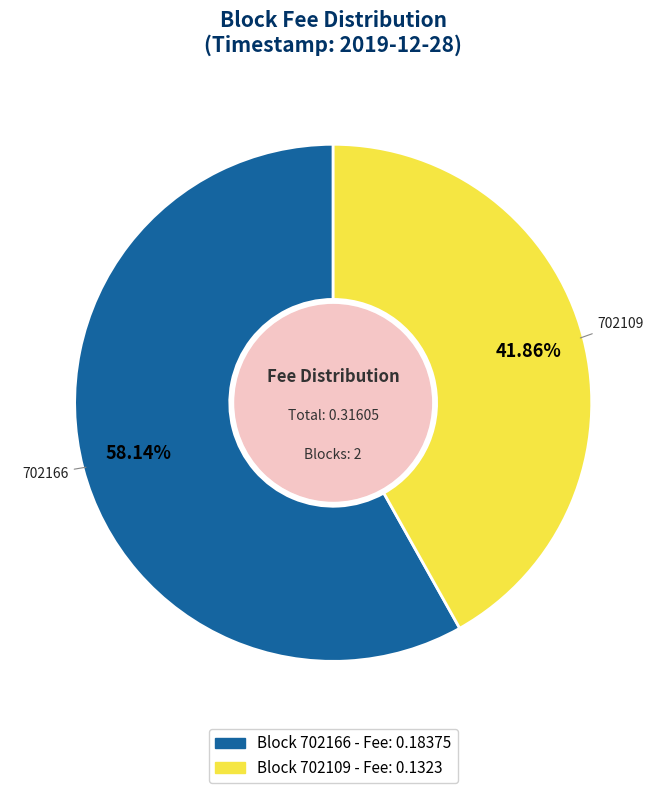

Is there a majority slice in this chart?

Yes